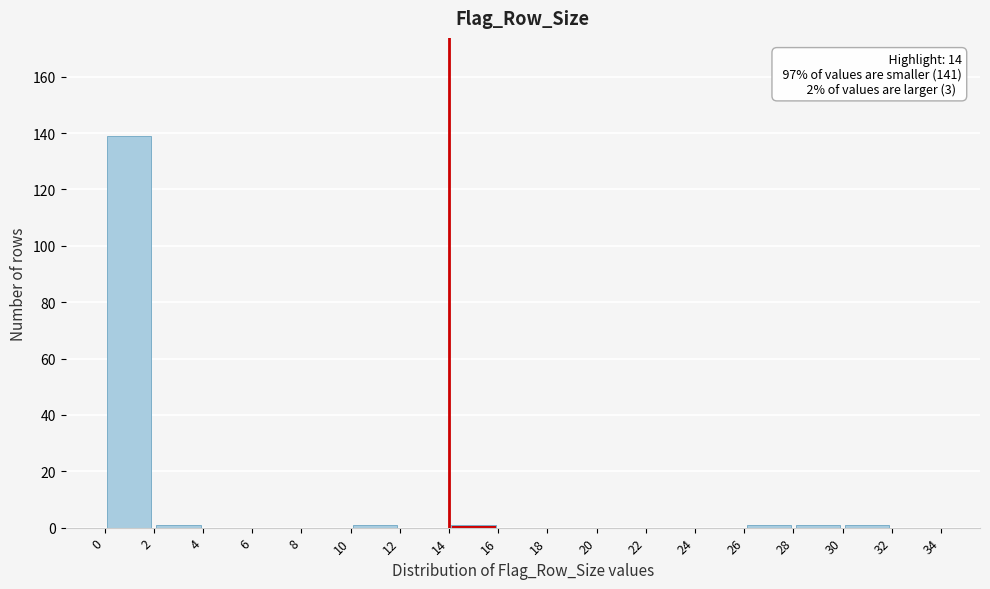

Over which range of the x-axis is the bar tallest?

0 to 2